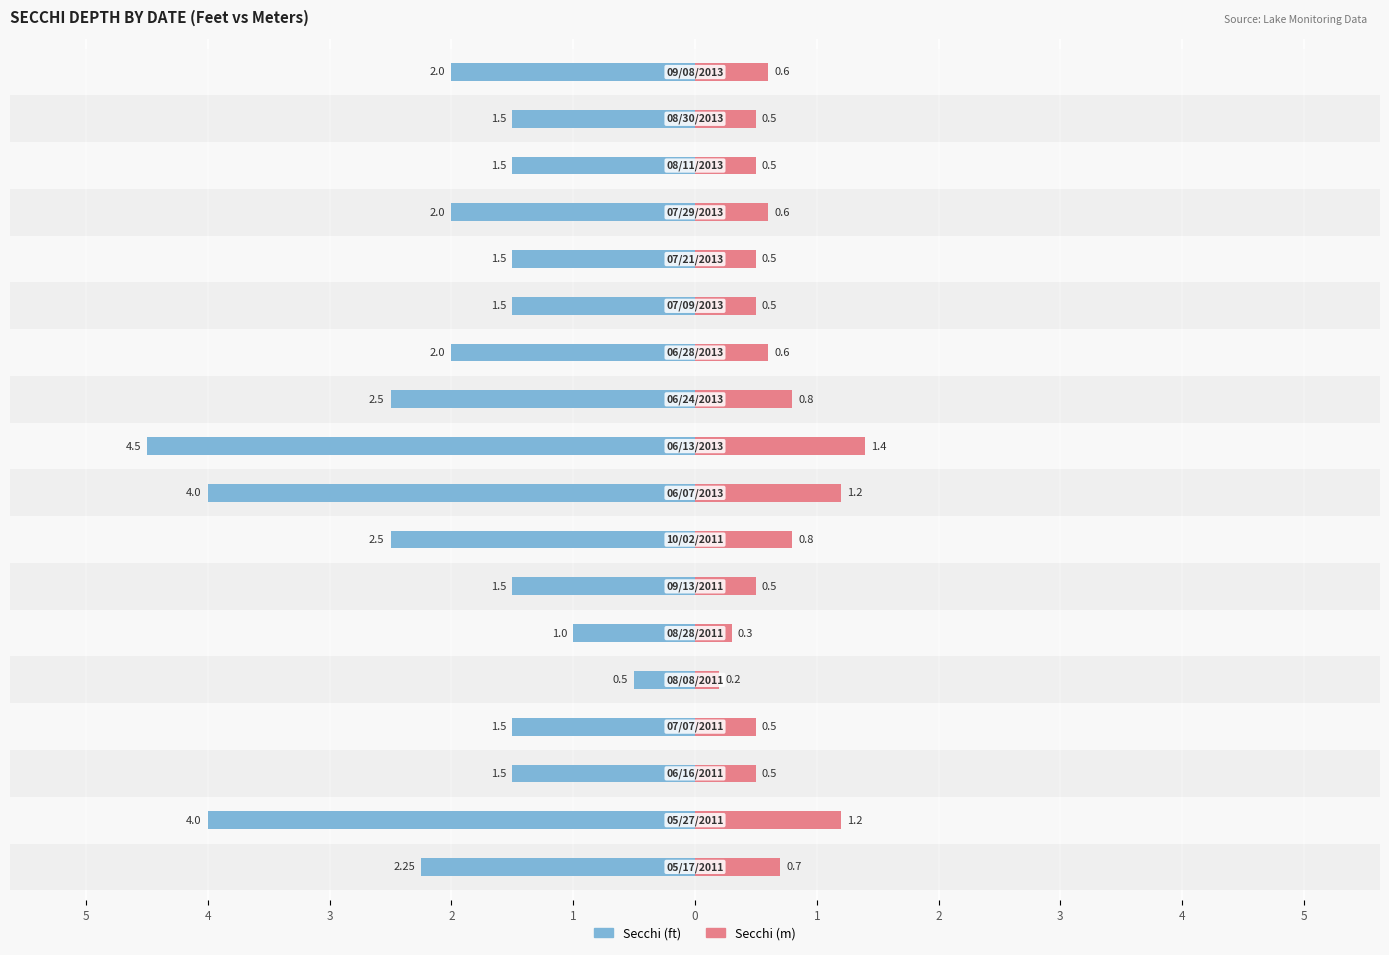

Between 4 and 15, which is larger?

15